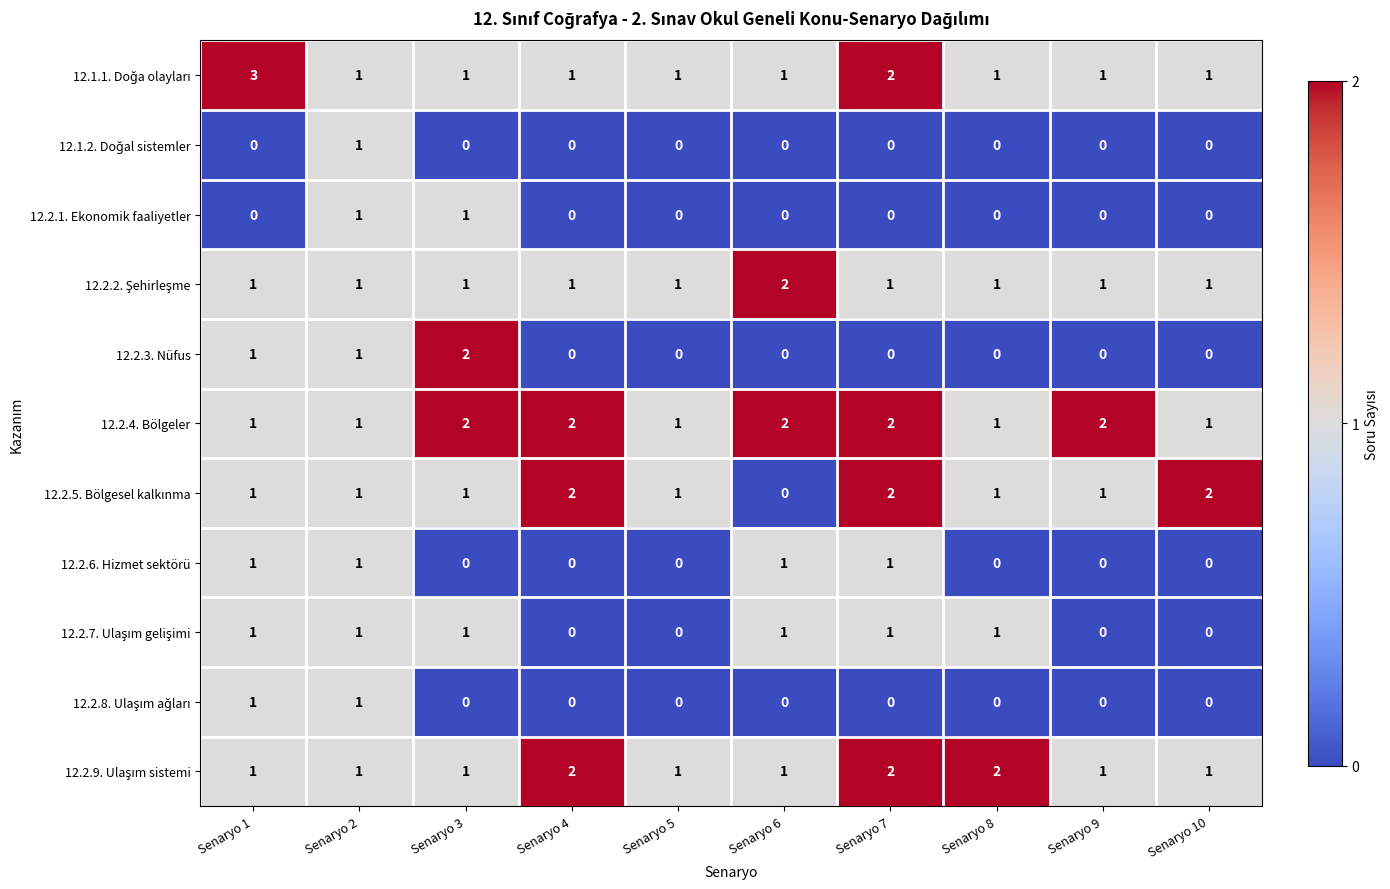

Count the 12.2.3. Nüfus values in the range 0 to 1.

9